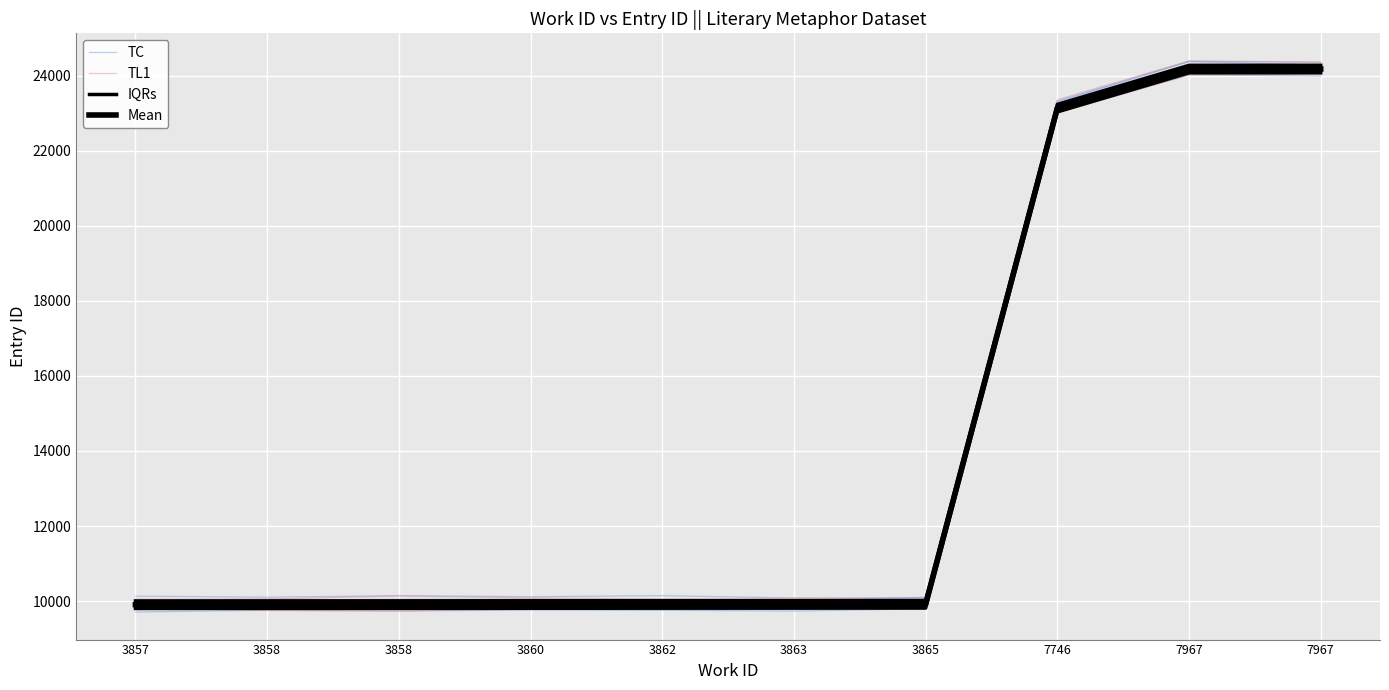

Between 7746 and 3860, which is larger?

7746